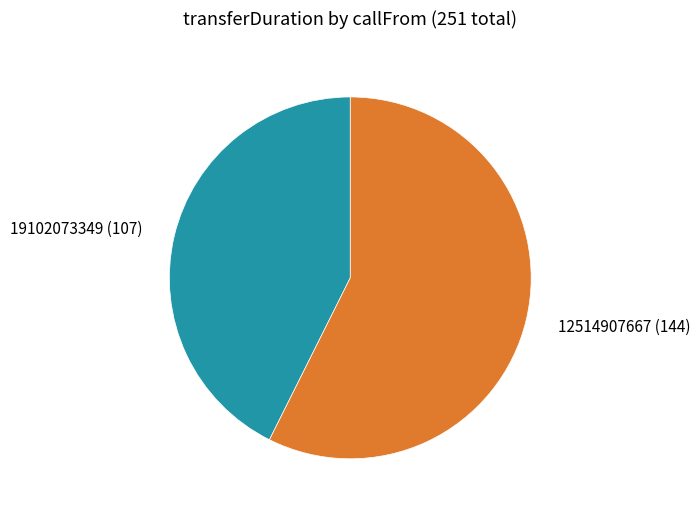

The 12514907667 slice represents 69% of the pie. True or false?

False